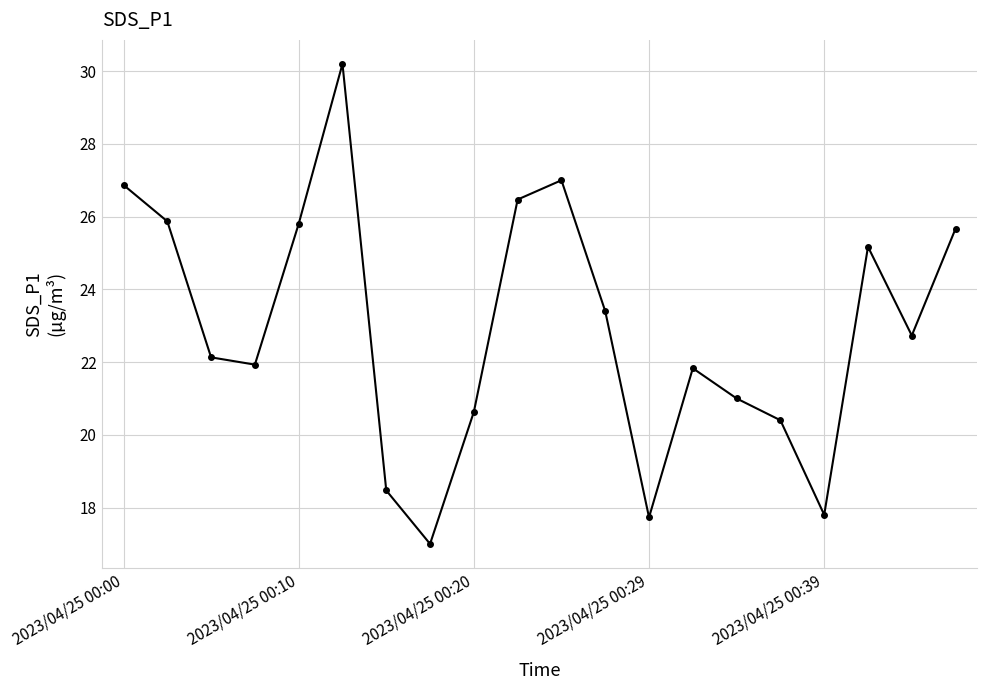

What is the average value?

22.9